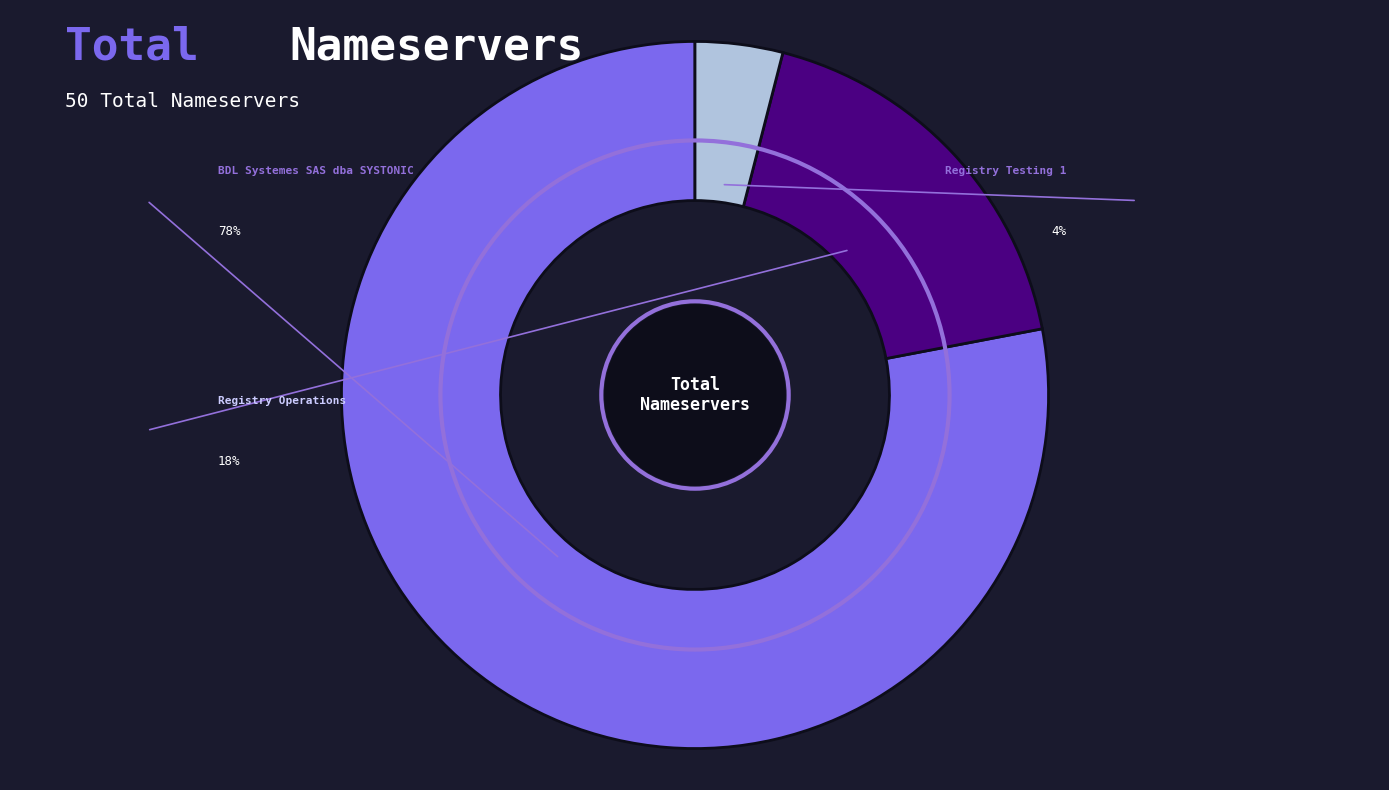

What portion of the pie excludes Registry Operations?

82.0%